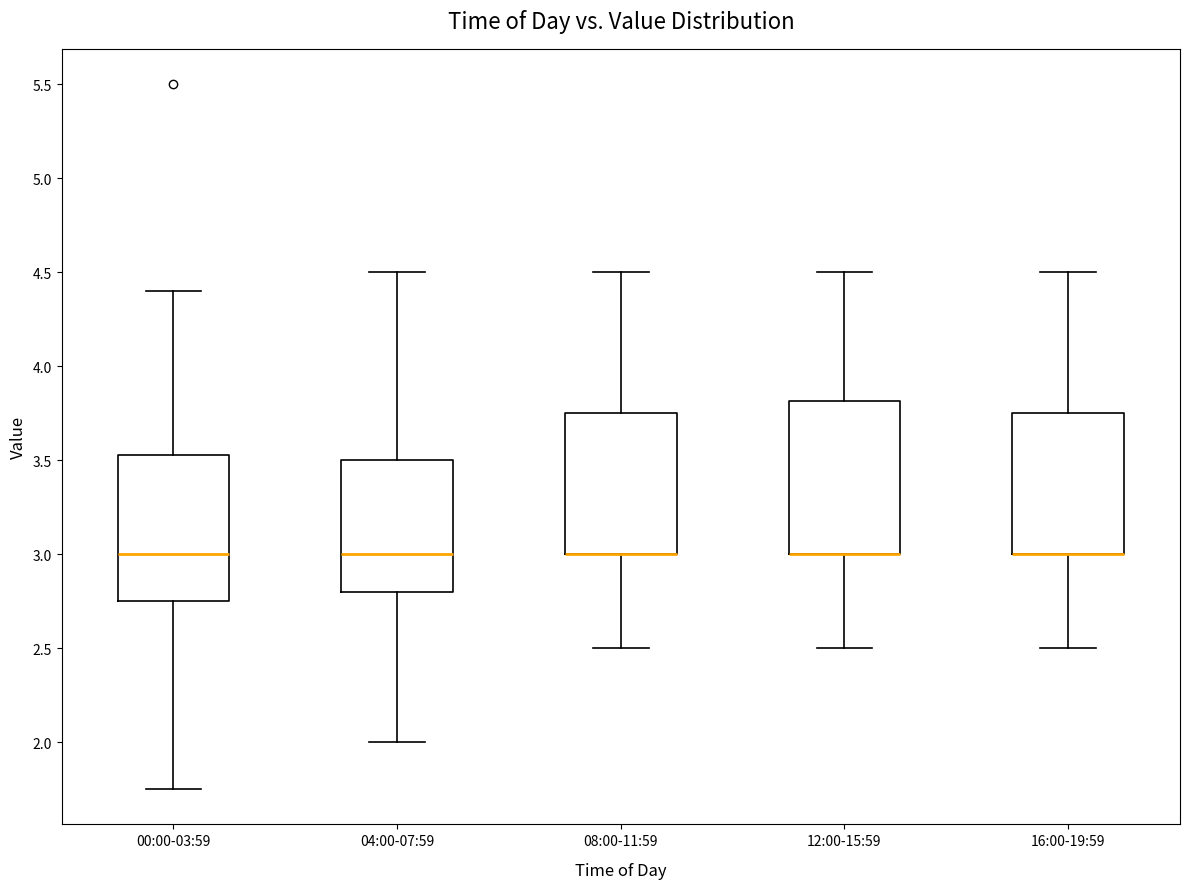

Reading left to right, read every box against the y-axis: the position of its median line, the range the box covers, and the ends of its whiskers. The values are not printed on the chart, so give them approximately, as read against the axis.

00:00-03:59: median 3.00, box 2.75 to 3.55, whiskers 1.75 to 4.40
04:00-07:59: median 3.00, box 2.80 to 3.50, whiskers 2.00 to 4.50
08:00-11:59: median 3.00 (drawn on the box's lower edge), box 3.00 to 3.75, whiskers 2.50 to 4.50
12:00-15:59: median 3.00 (drawn on the box's lower edge), box 3.00 to 3.80, whiskers 2.50 to 4.50
16:00-19:59: median 3.00 (drawn on the box's lower edge), box 3.00 to 3.75, whiskers 2.50 to 4.50